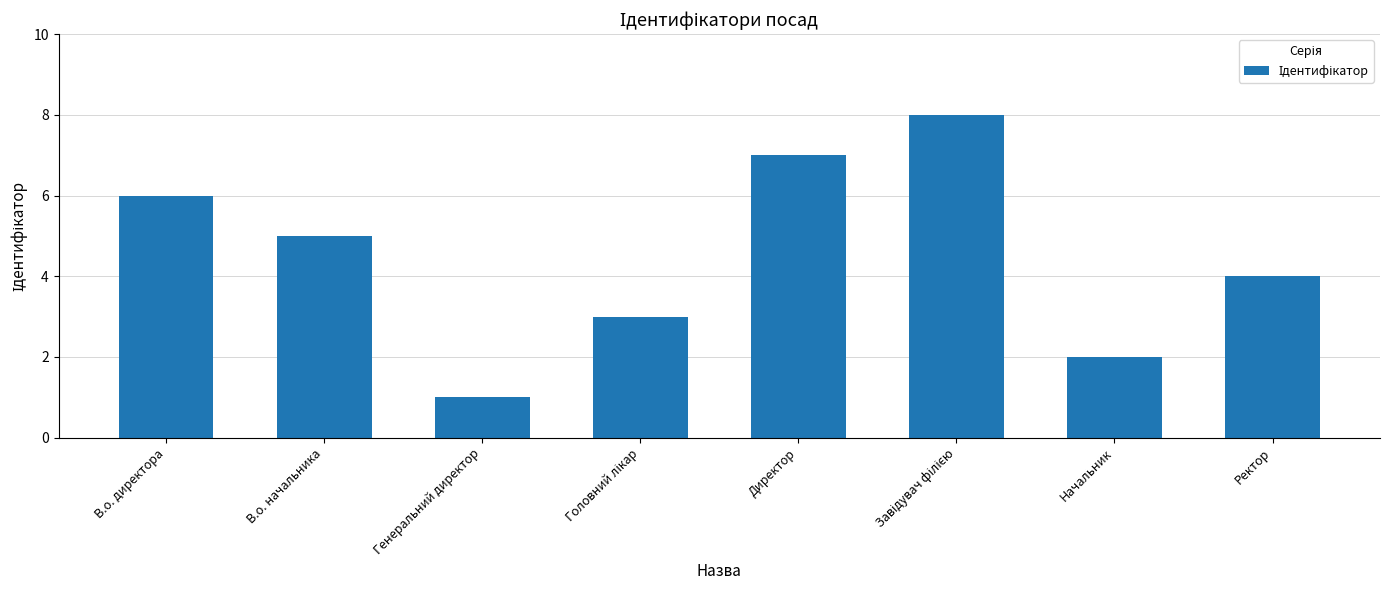

What position from the left is Генеральний директор?

3